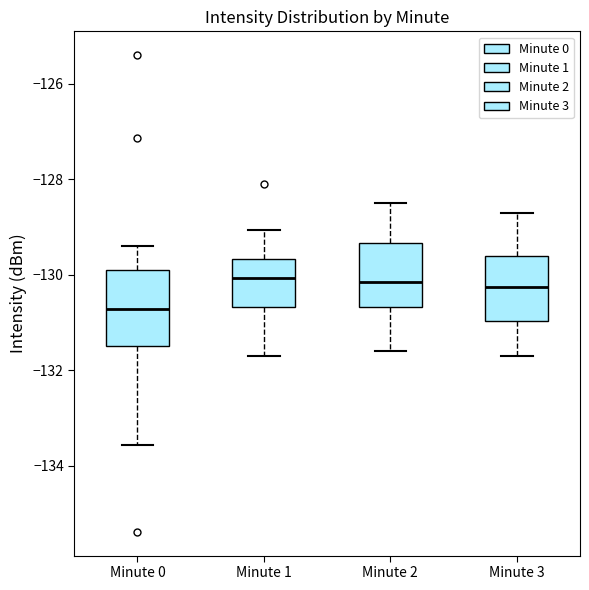

Where does the lower whisker of the box for Minute 0 end on the y-axis? The values are not printed on the chart, so give them approximately, as read against the axis.

-133.6